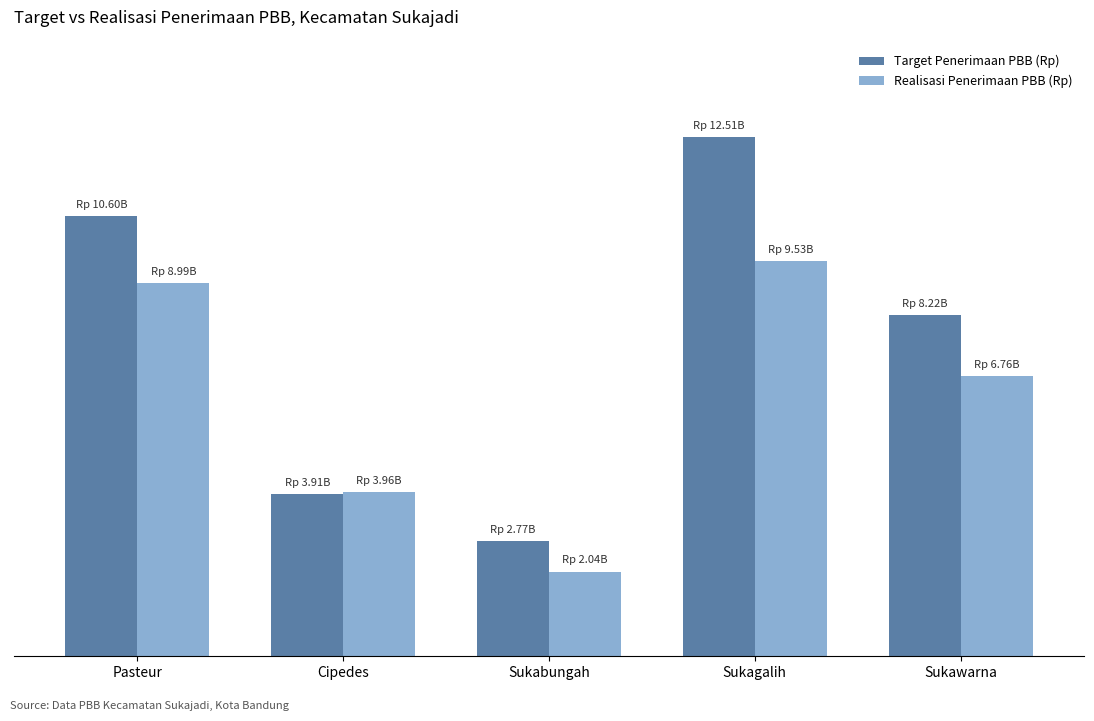

Reading left to right, transcribe all the data shown in this chart.

Target Penerimaan PBB (Rp): 10604758669	3909950163	2766681515	12509797258	8219724917
Realisasi Penerimaan PBB (Rp): 8993042394	3964592773	2039462779	9529704593	6758047255